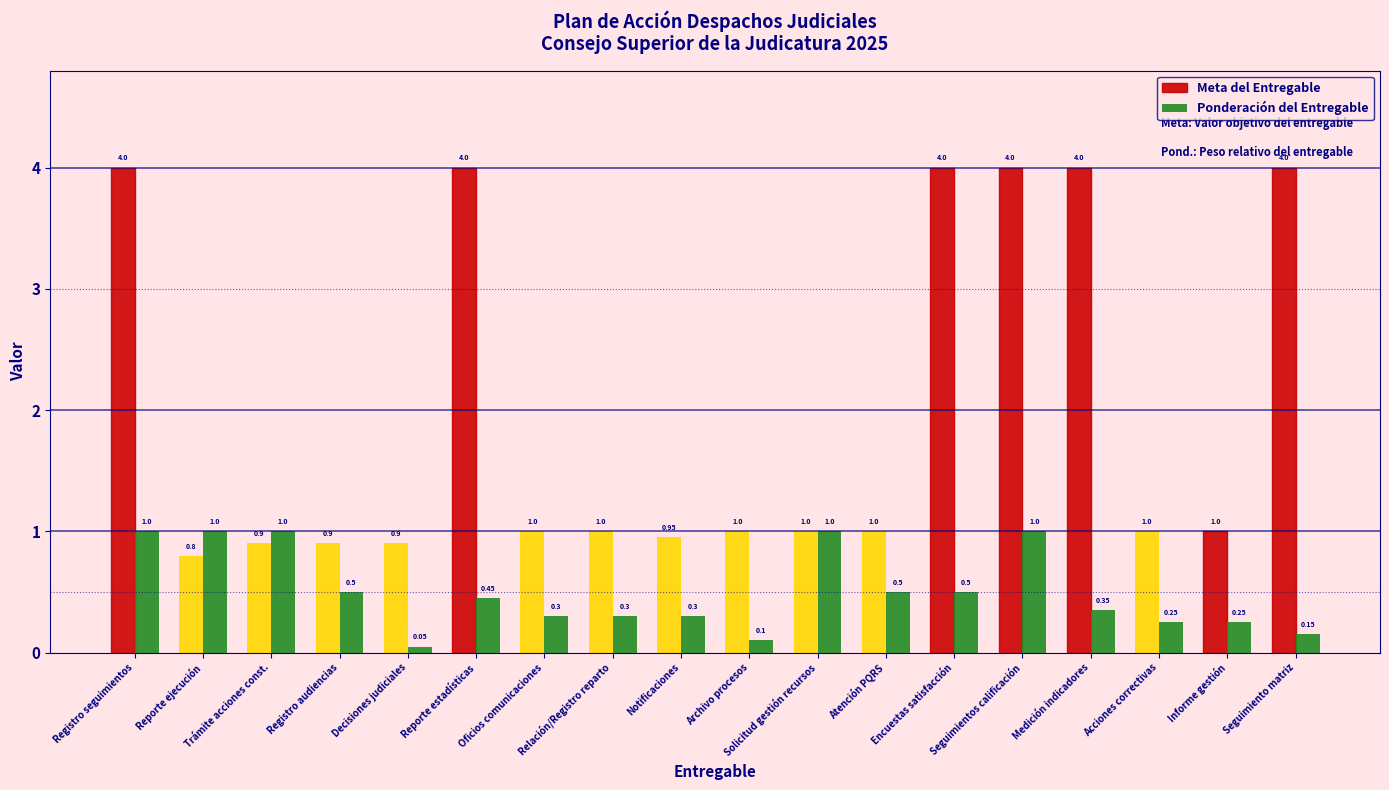

Which series has the largest range (max minus min)?

Meta del Entregable